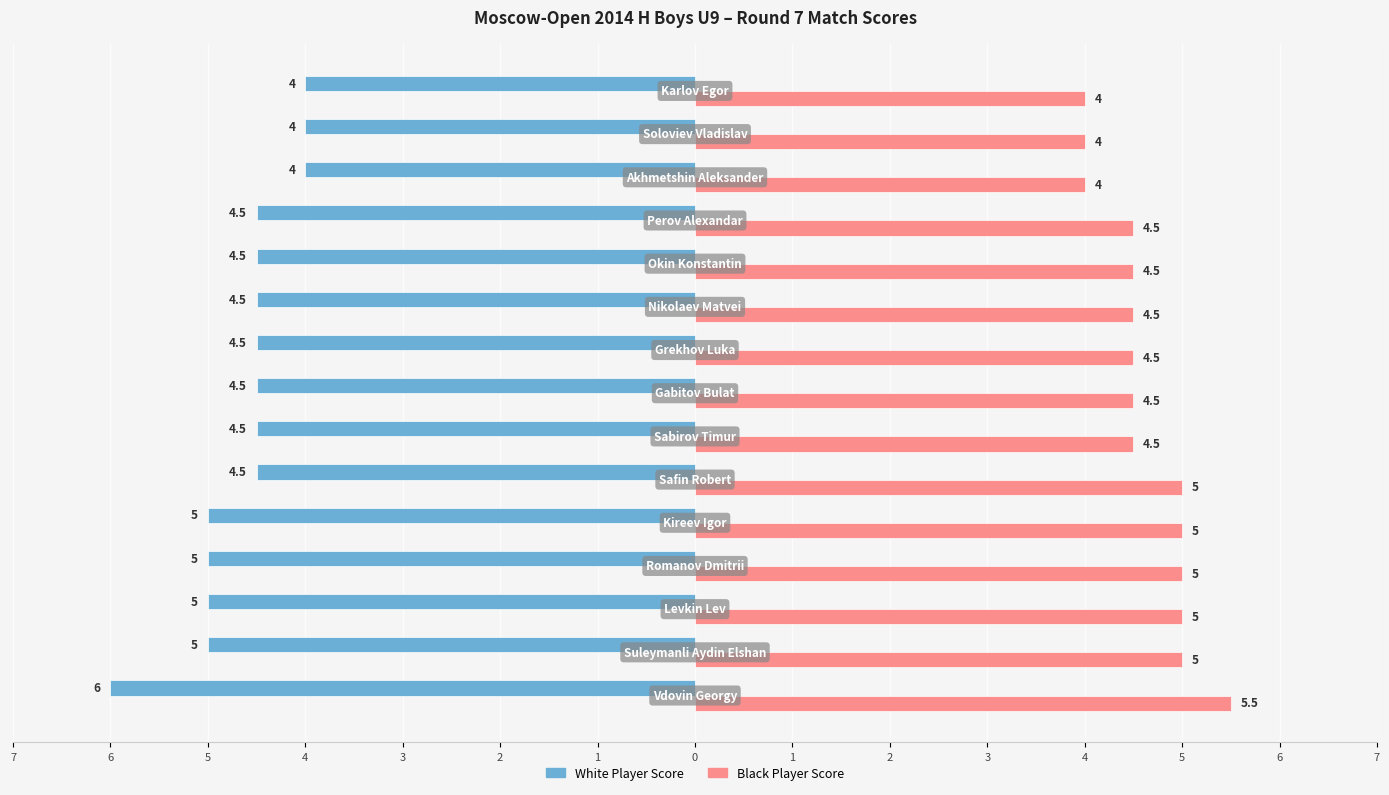

What are all the series names shown in the legend?

White Player Score, Black Player Score